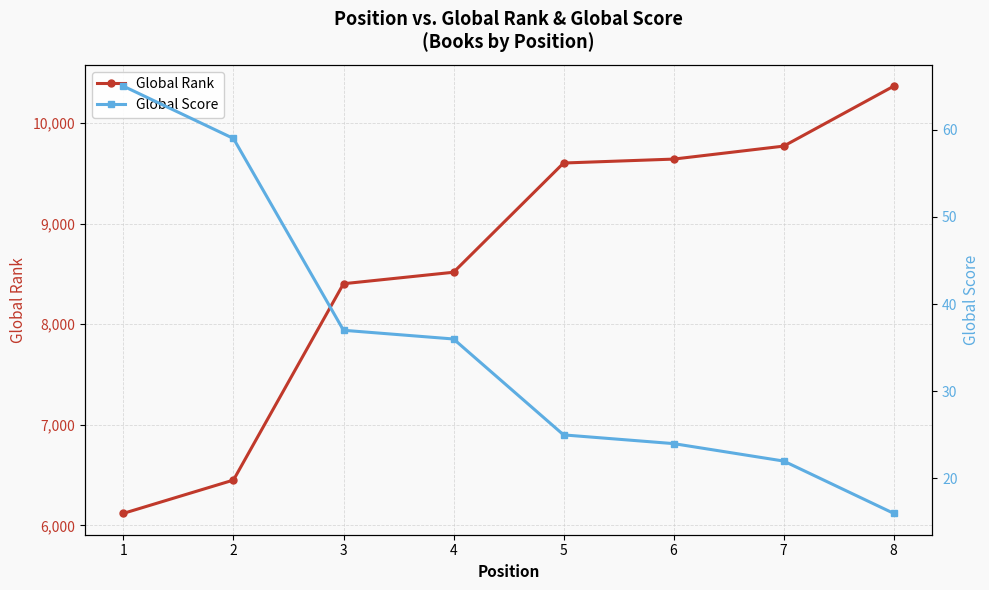

Reading left to right, what are all the values shown in this chart?

Global Rank: 1=6120	2=6451	3=8403	4=8517	5=9603	6=9642	7=9771	8=10367
Global Score: 1=65	2=59	3=37	4=36	5=25	6=24	7=22	8=16